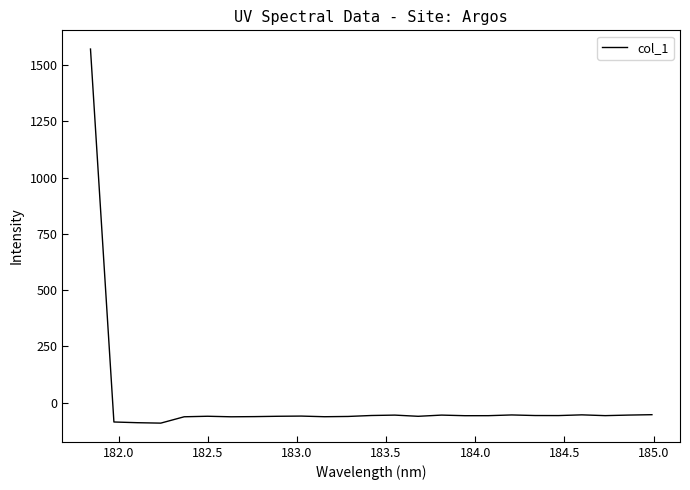

What is the greatest value displayed?

1570.9